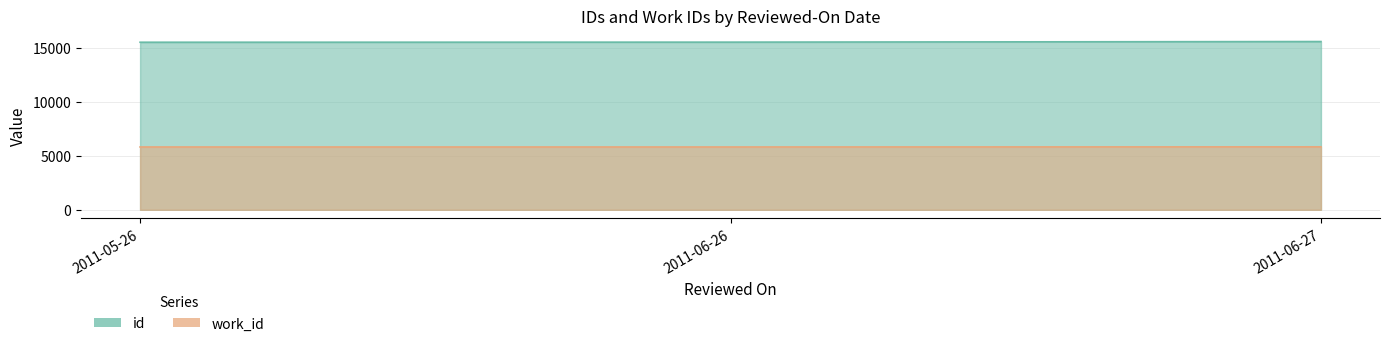

The value of id at 2011-05-26 is 15502. True or false?

True